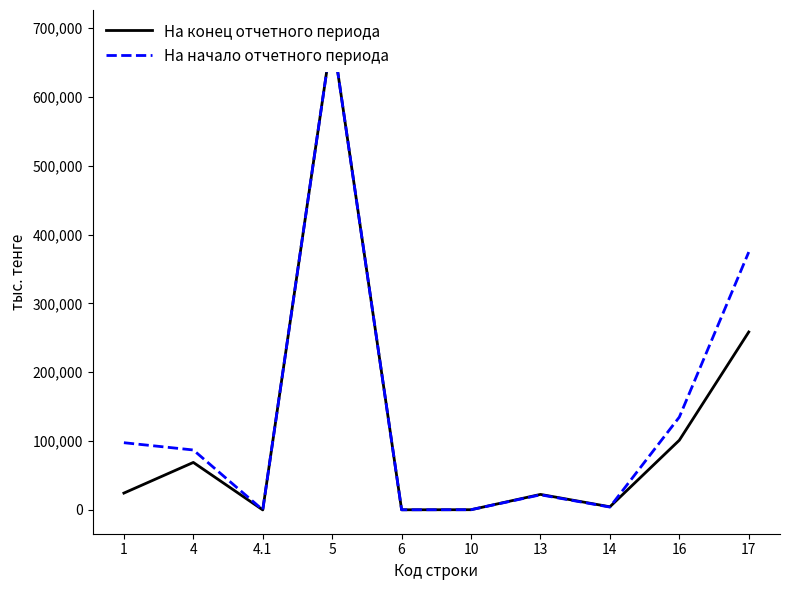

What are all the series names shown in the legend?

На конец отчетного периода, На начало отчетного периода